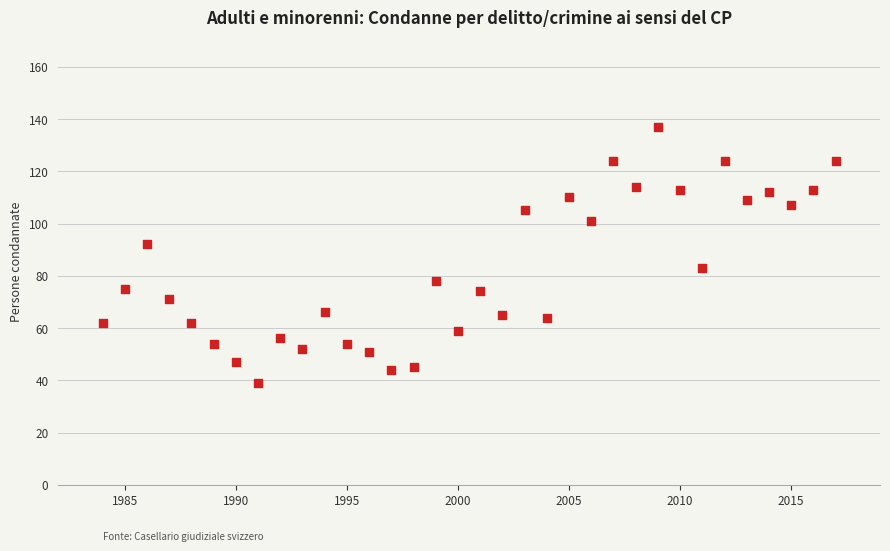

What is the range of Y values (max minus min)?

98